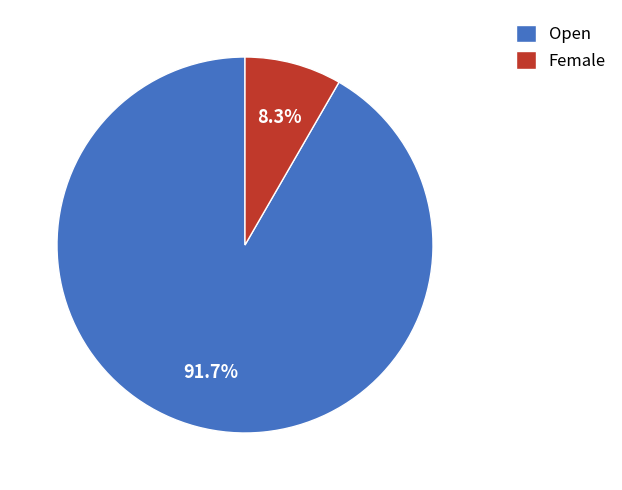

Count the number of slices in the pie.

2